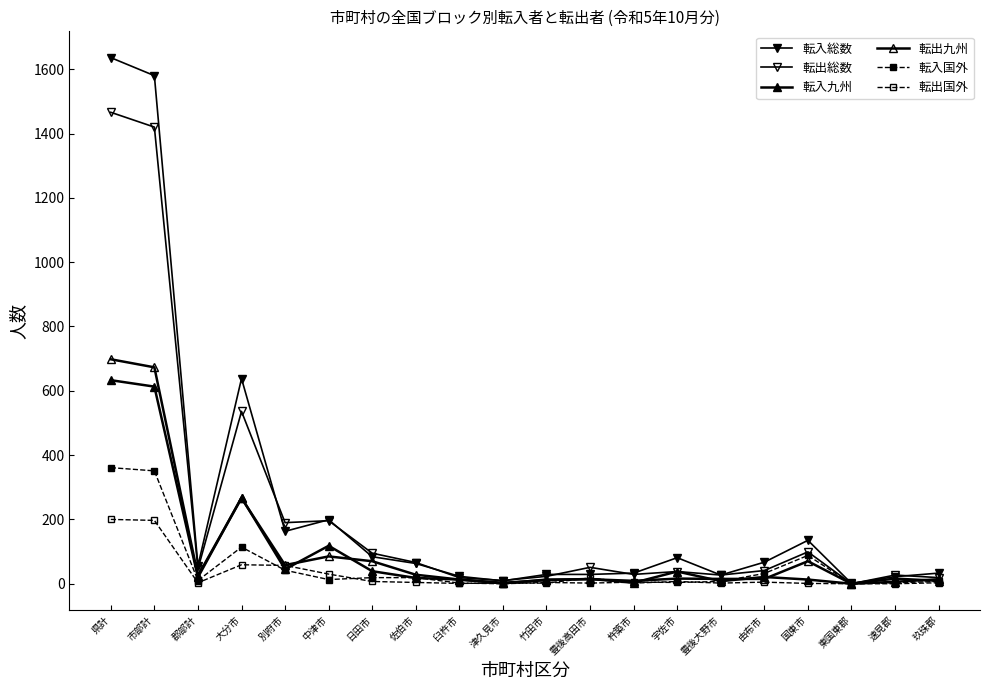

How many data points does each series have?

20